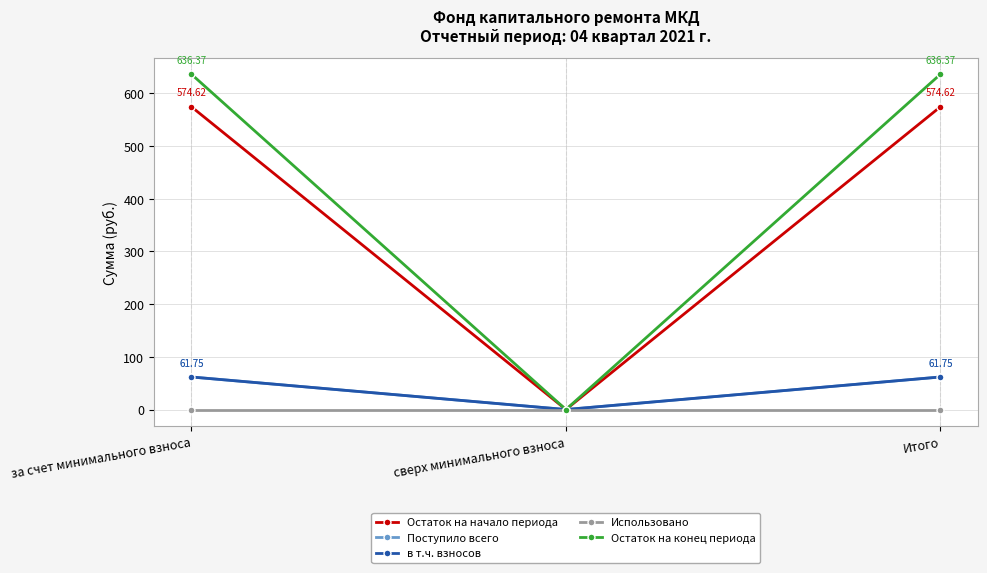

What is the label of the 1st point from the right?

Итого